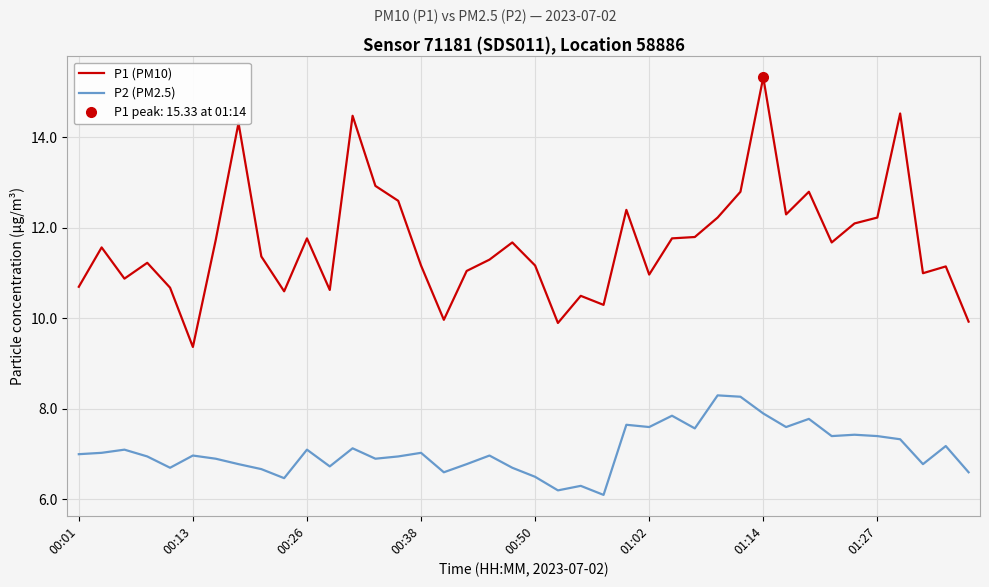

At which category does the chart reach its minimum across all series?

23